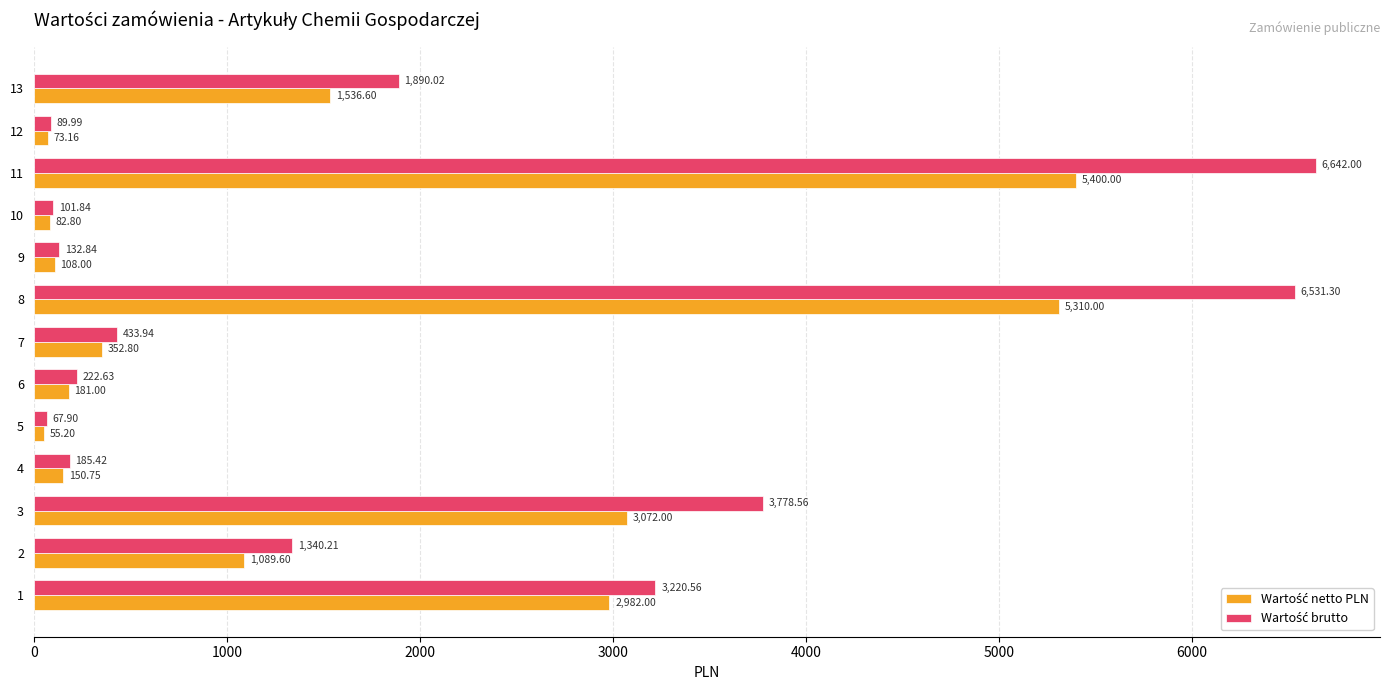

At which category does the chart reach its peak across all series?

11